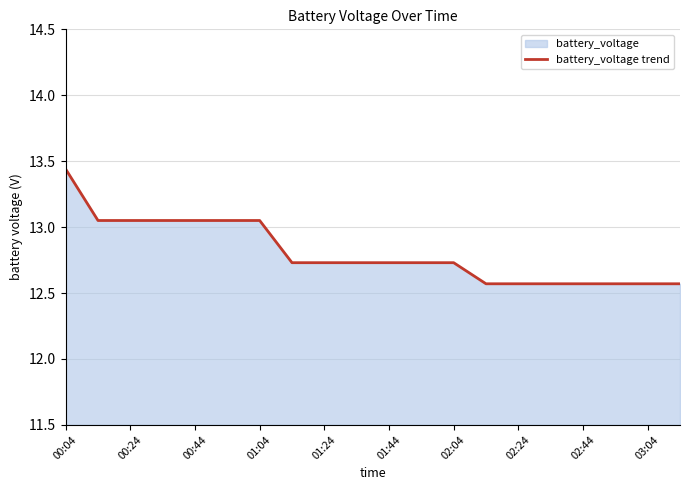

What is the minimum value shown in the chart?

12.6